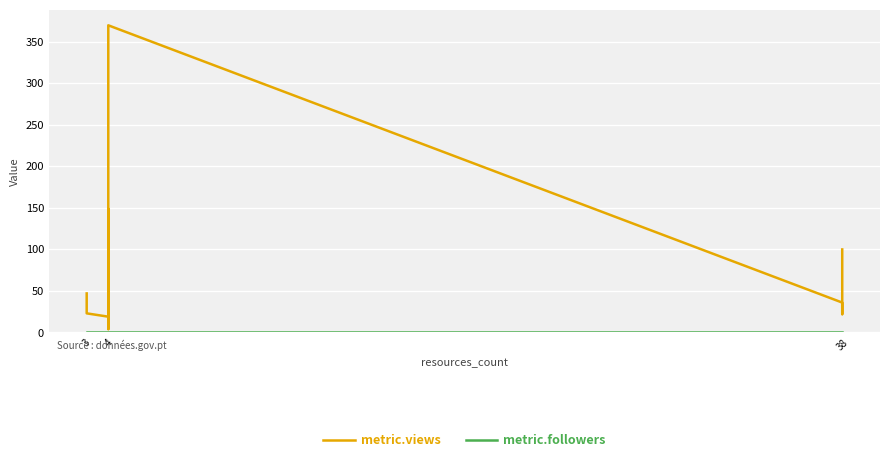

Reading left to right, list all the values displayed in this chart.

metric.views: 47	23	19	4	149	38	5	130	370	36	24	22	100
metric.followers: 0	0	0	0	0	0	0	0	0	0	0	0	0